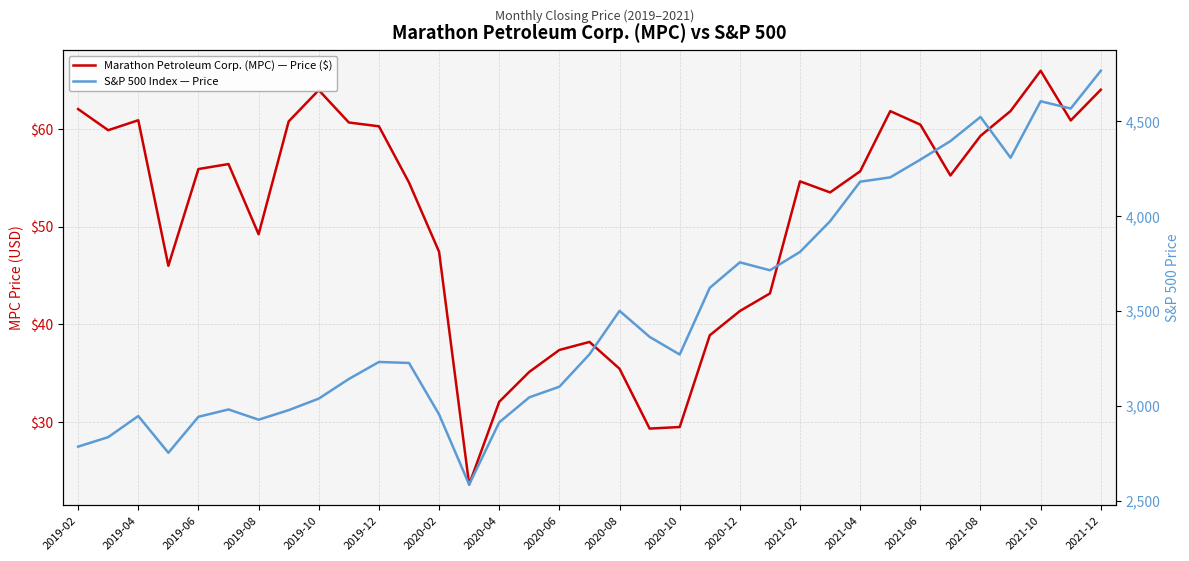

What is the sum of all S&P 500 Index — Price values?

122500.0